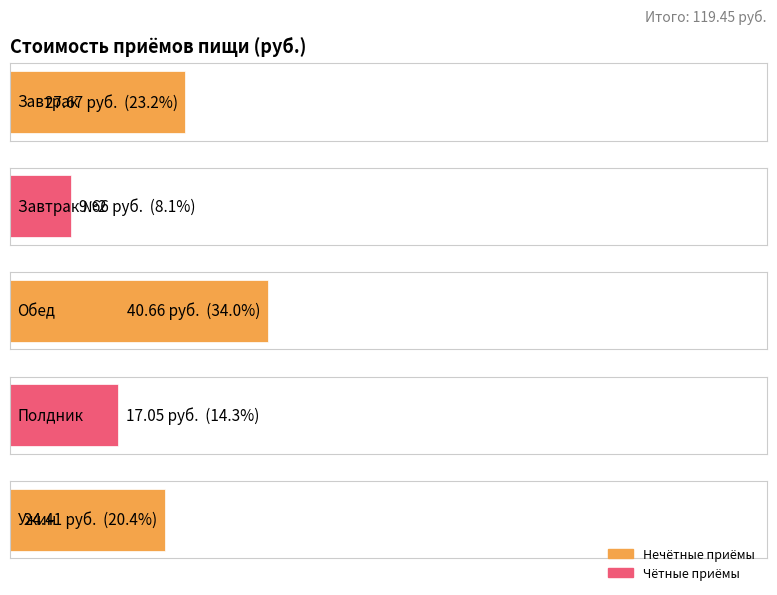

Does the chart contain stacked bars?

No